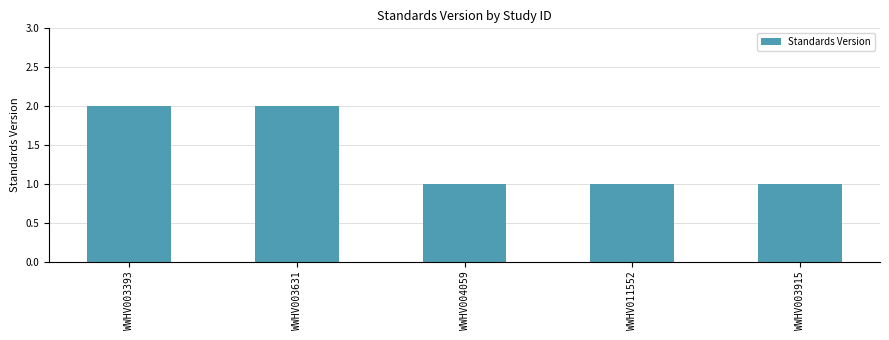

What position from the right is WWHV004059?

3